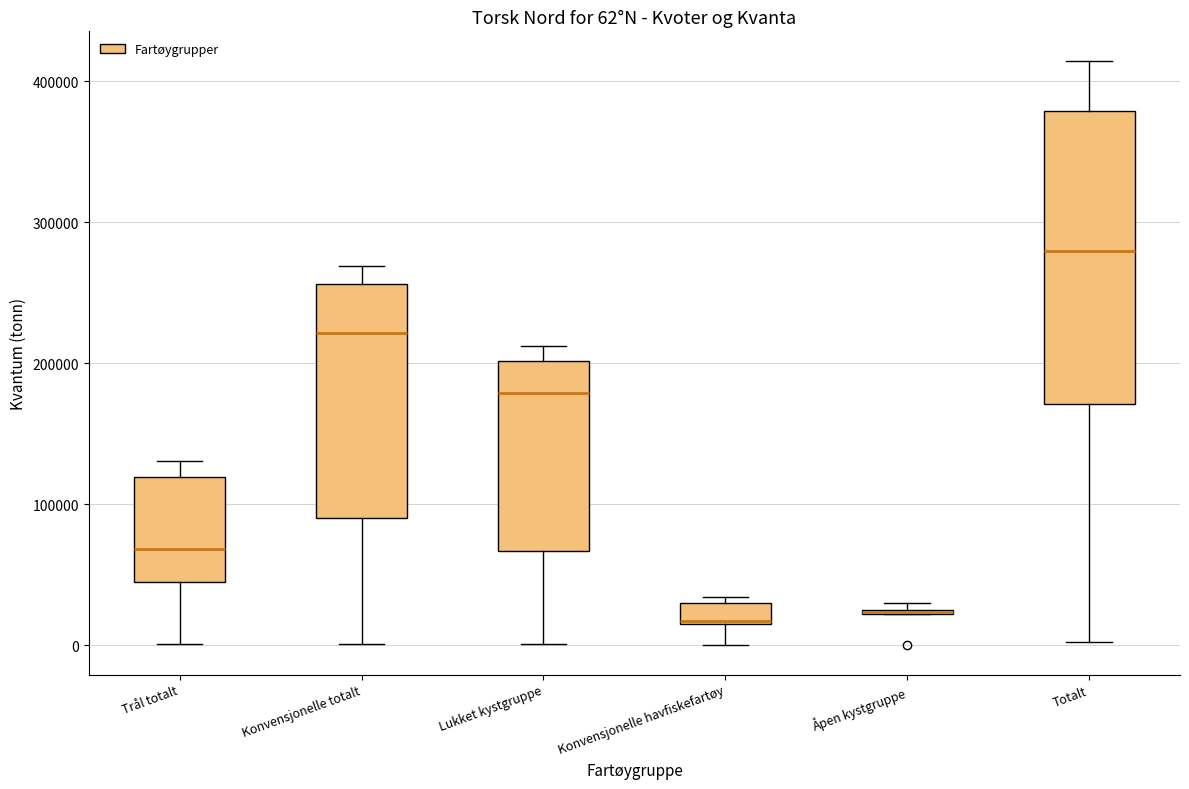

Which box is the tallest, from its lower edge to its upper edge?

Totalt